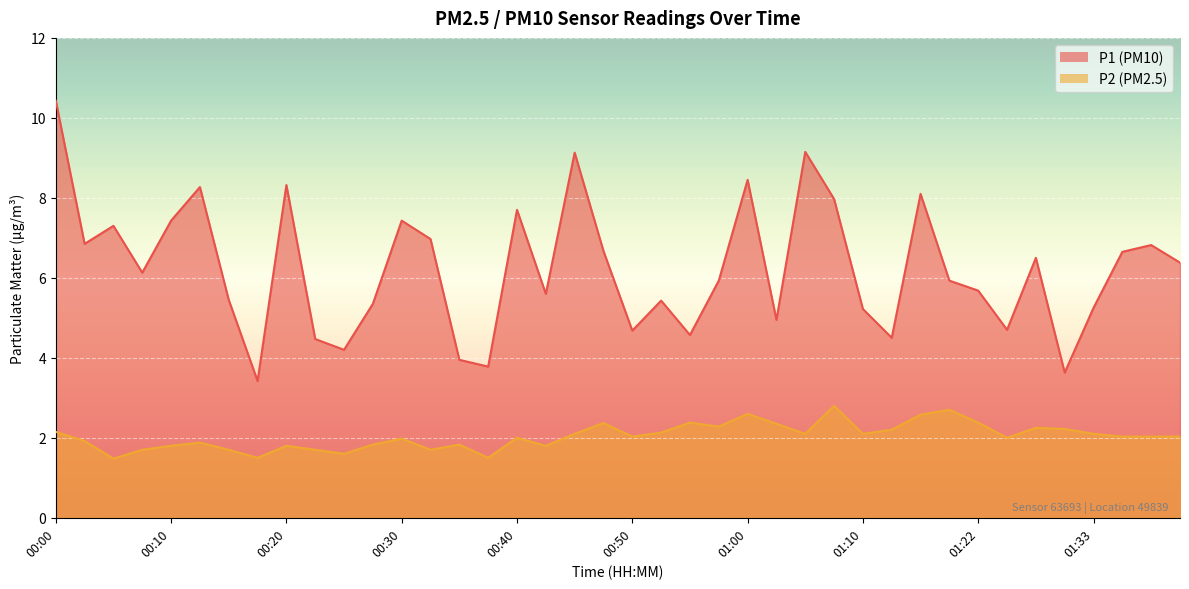

How many data points does each series have?

40